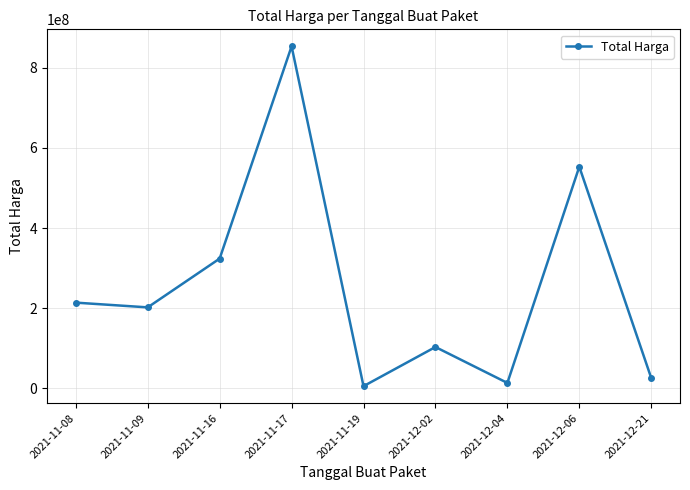

What is the label of the 3rd point from the right?

2021-12-04